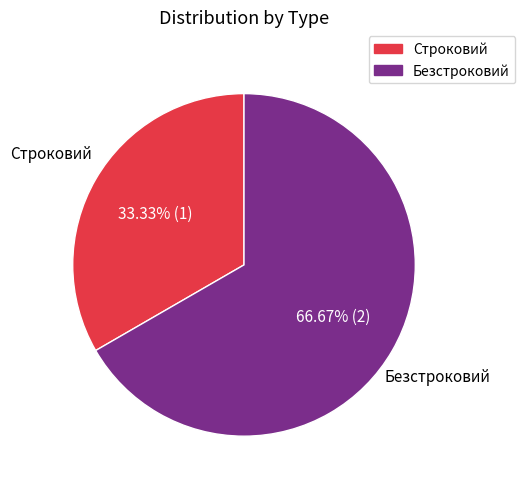

What portion of the pie excludes Строковий?

66.7%